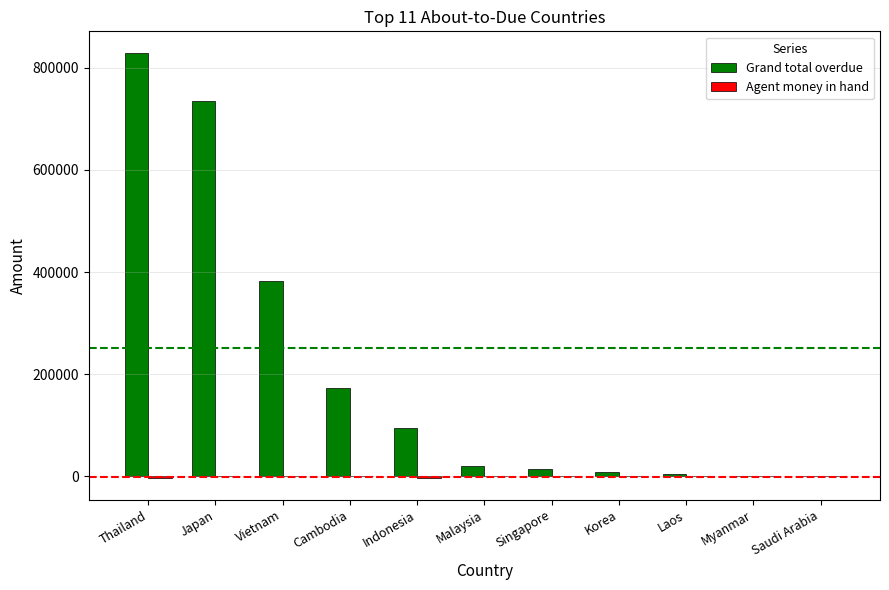

How many series are shown in this chart?

2